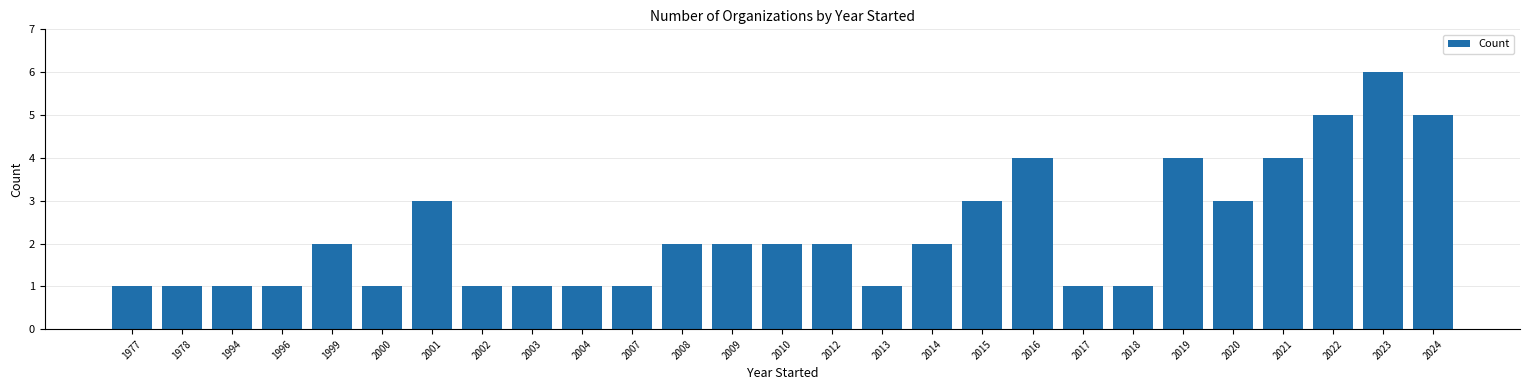

What is the difference between the maximum and minimum values?

5